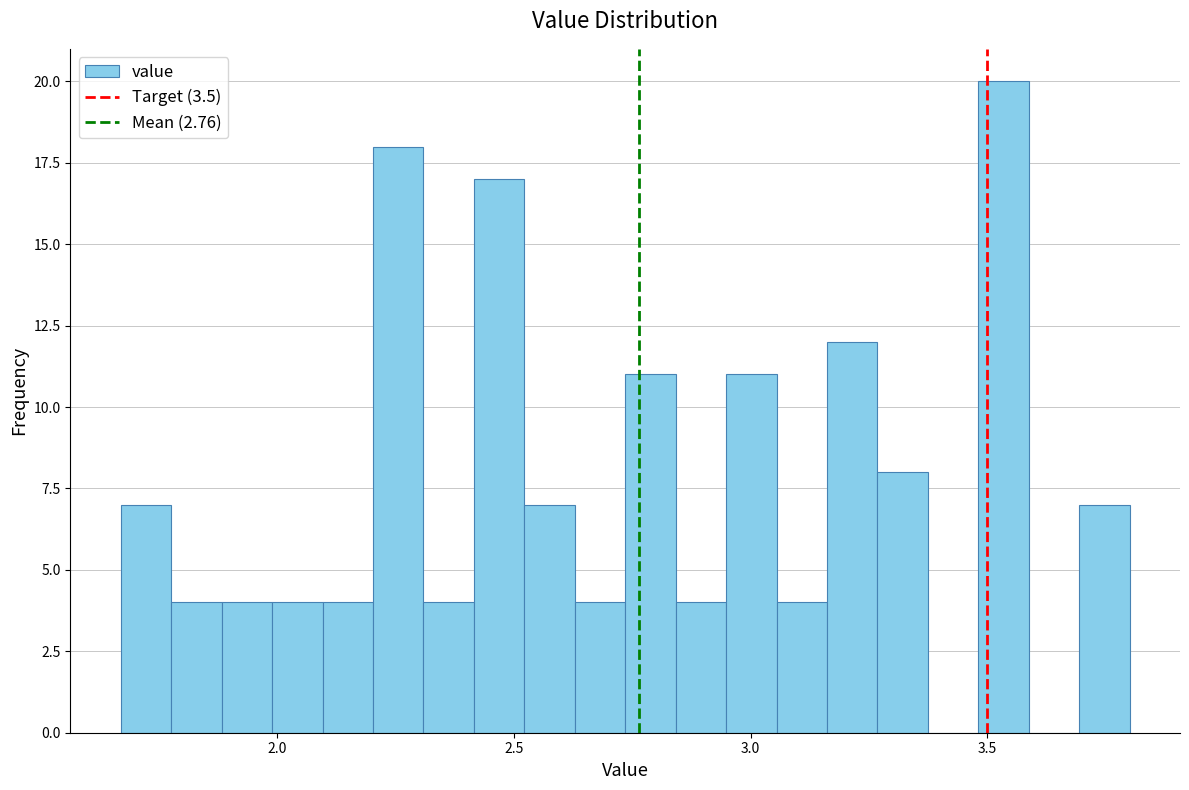

Read against the x-axis, roughly where is the centre of the tallest bar?

3.55